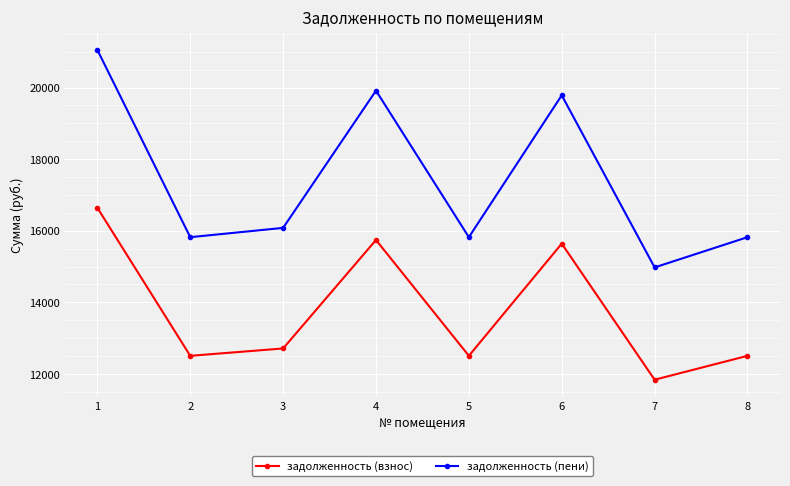

How many interior local valleys does the задолженность (взнос) series have?

3